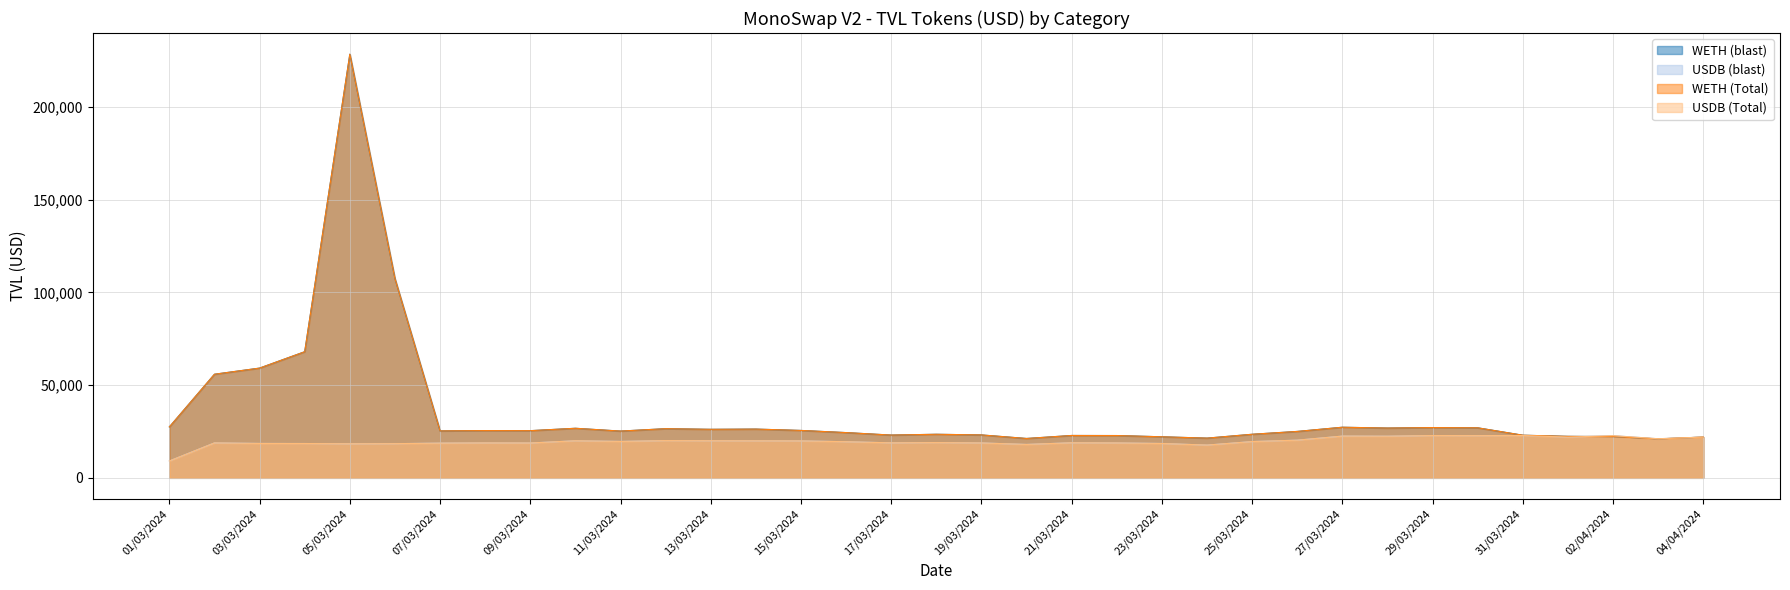

True or false: WETH (Total) has a value of 31301.0 at 03/04/2024.

False